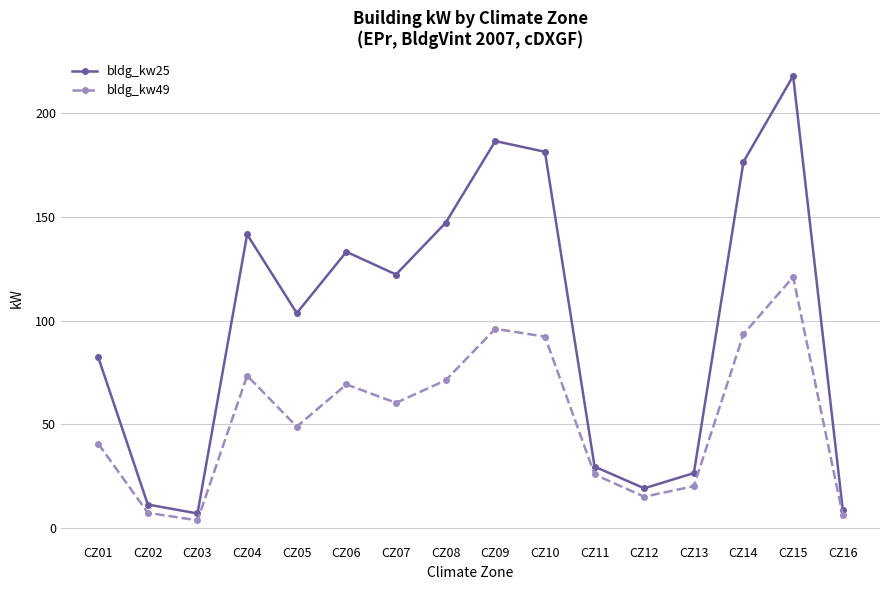

True or false: bldg_kw49 has a value of 7.5 at CZ02.

True